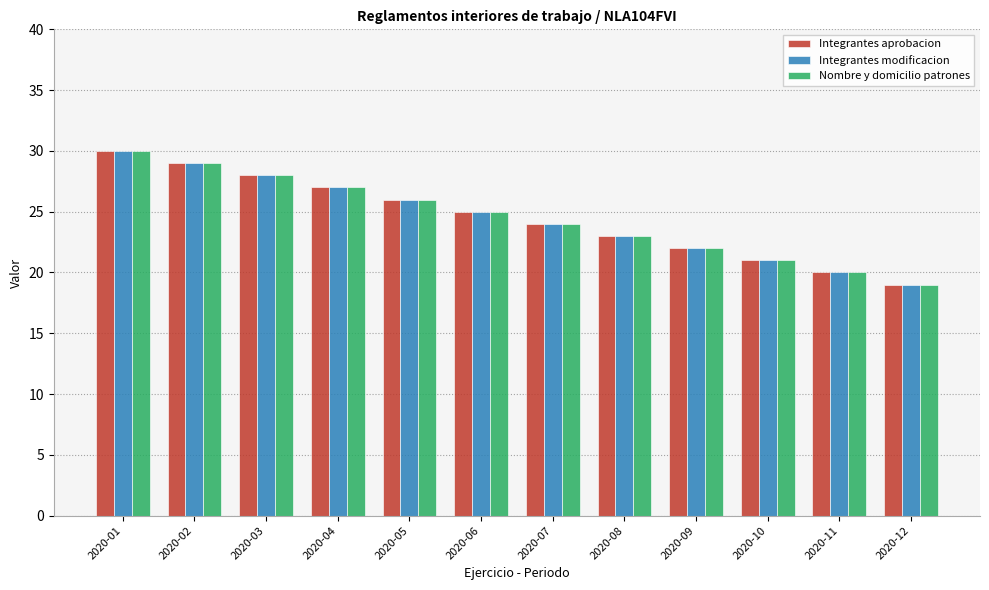

Is the value of Integrantes aprobacion at 2020-07 greater than the value of Nombre y domicilio patrones at 2020-11?

Yes